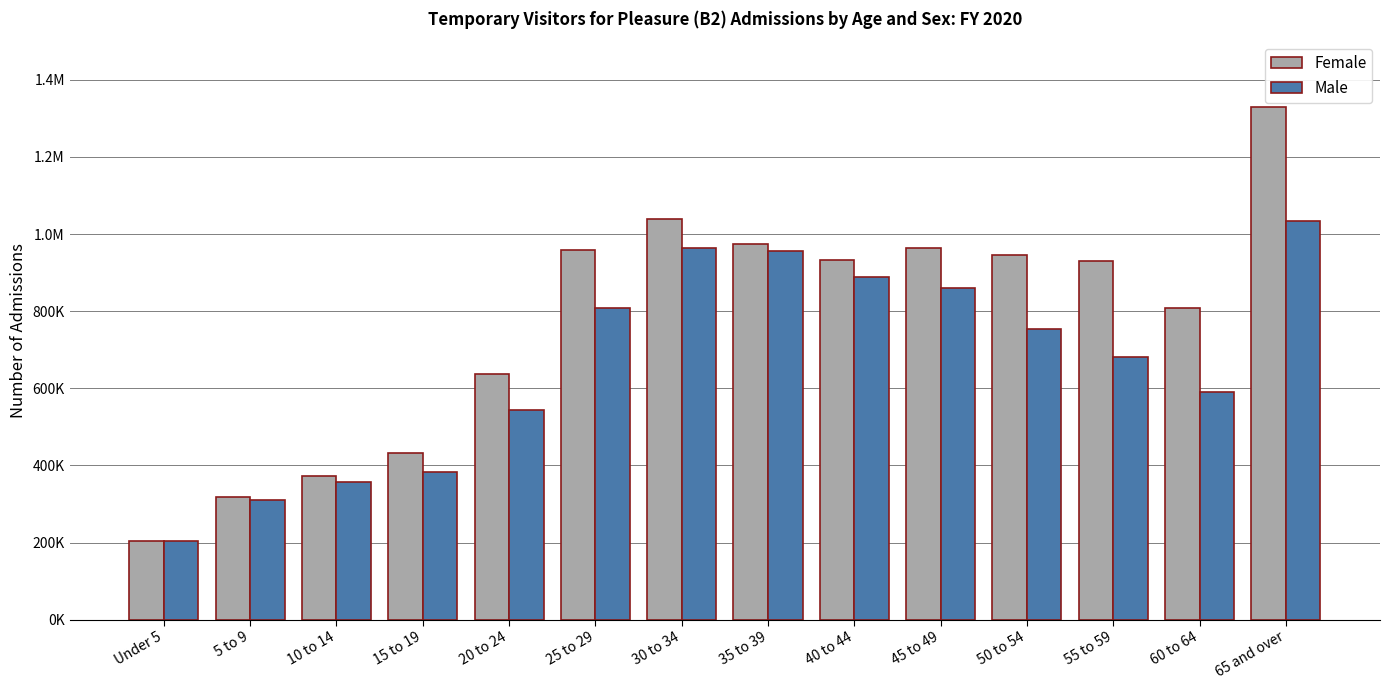

What is the total value across all series at 45 to 49?

1824279